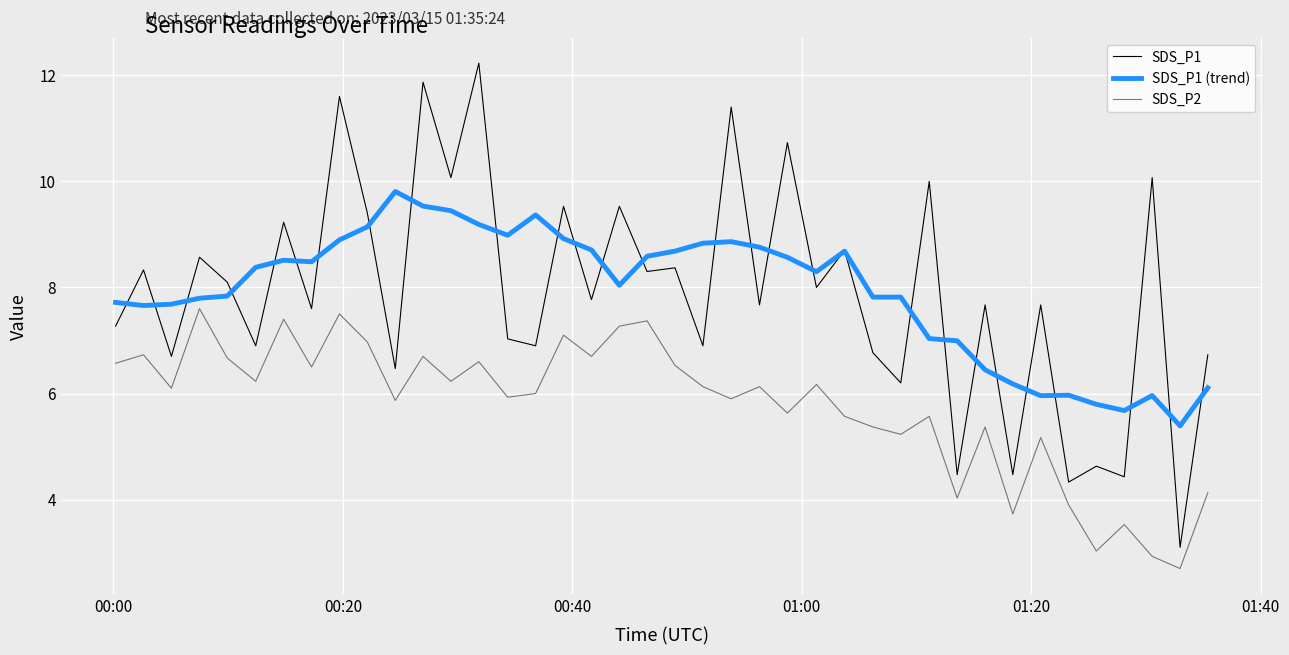

Which series has the widest spread of values?

SDS_P1